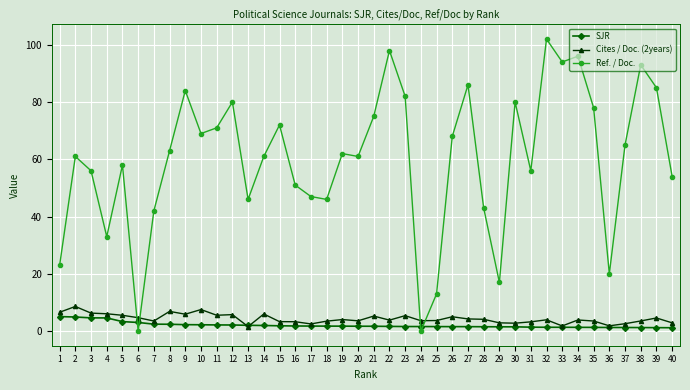

What is the average value of the SJR series?

2.1